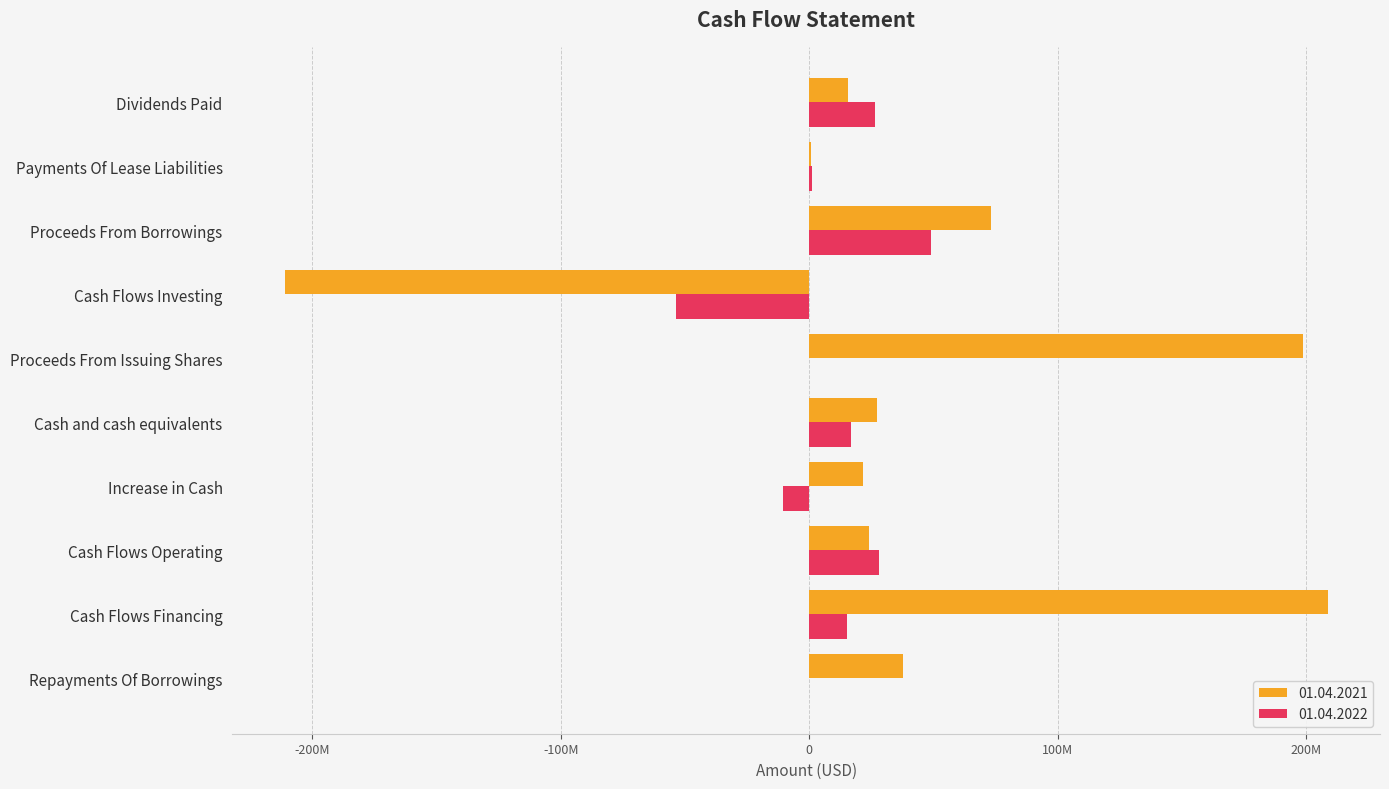

Between Cash Flows Investing and Dividends Paid, which is larger?

Dividends Paid